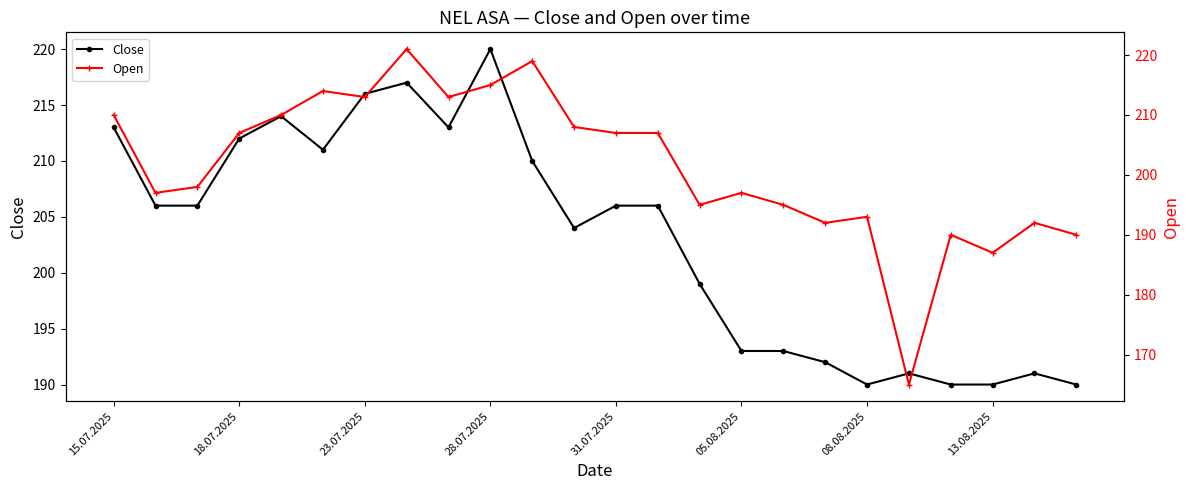

At 13, list the series in order from largest to smallest.

Open, Close